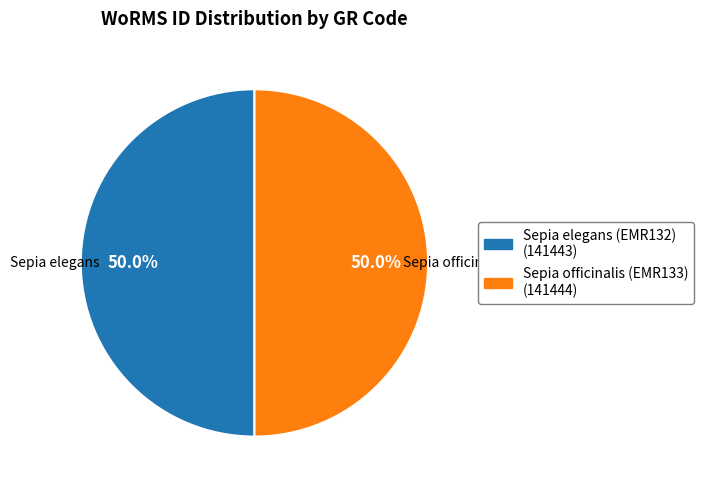

What percentage do Sepia officinalis (EMR133) and Sepia elegans (EMR132) together represent?

100.0%